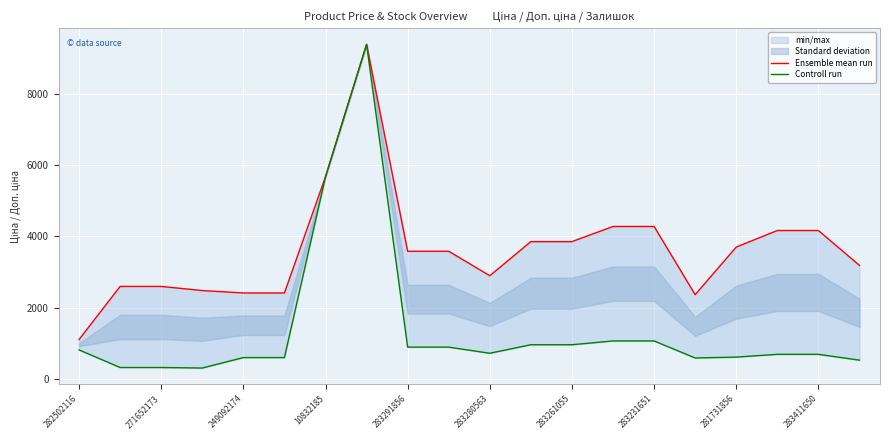

Between 282502116 and 283411650, which series saw the biggest shift?

Ensemble mean run